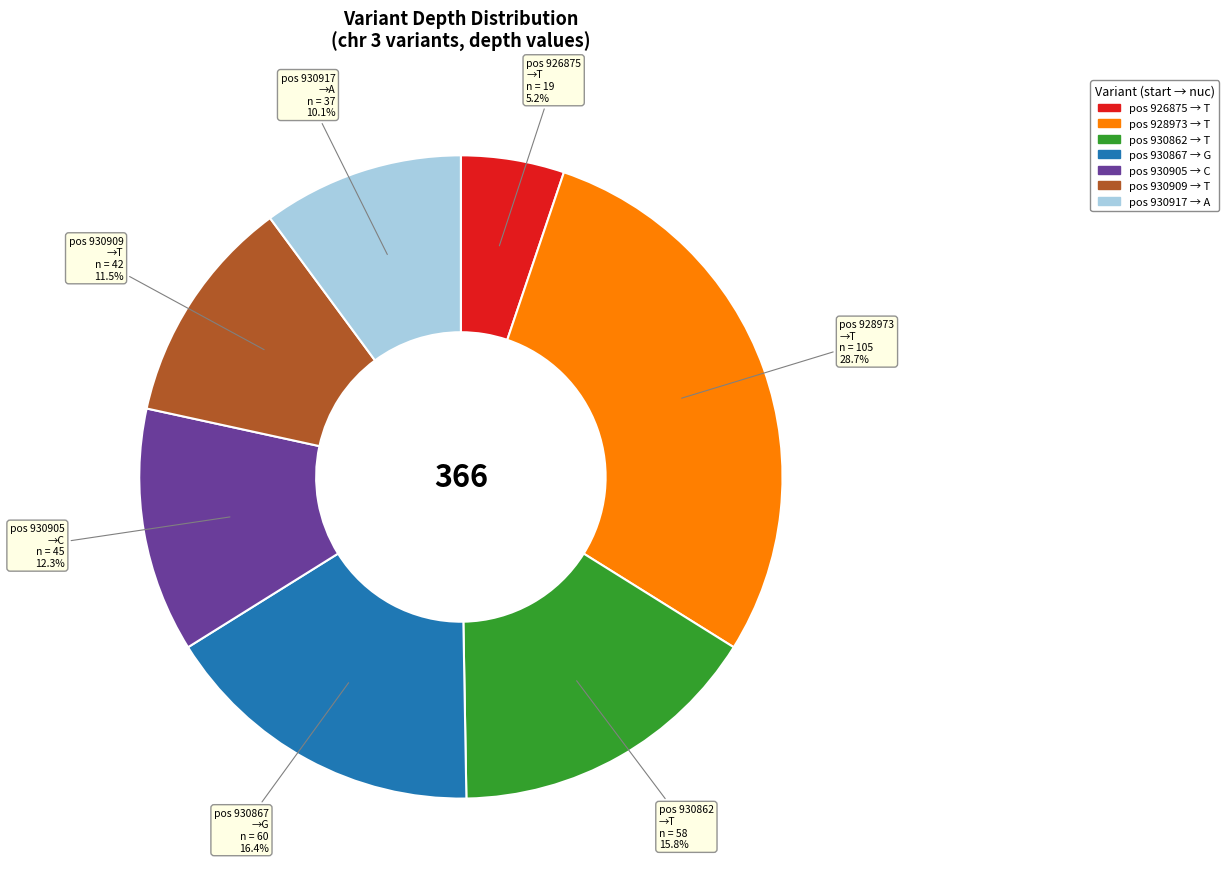

Does any single category account for the majority?

No